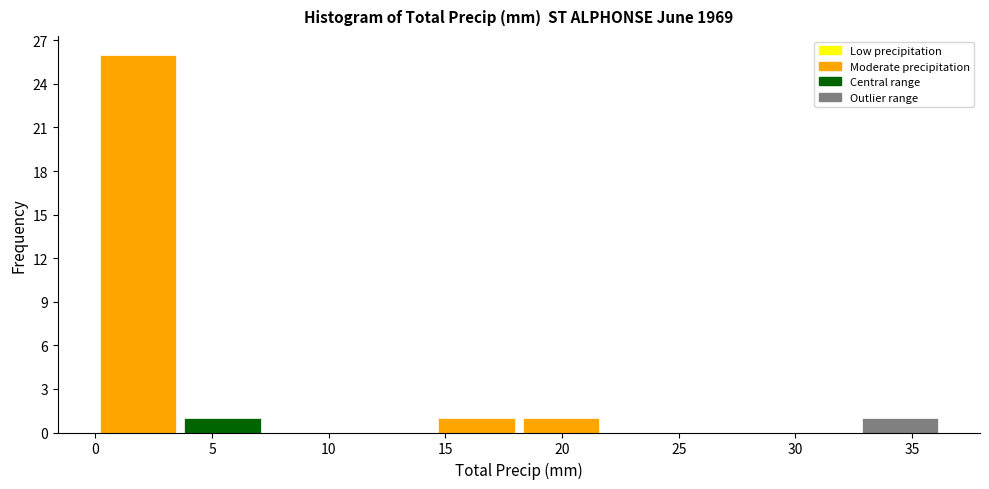

How tall is the bar that spans 3.5 to 7.5 on the x-axis? Neither the bar edges nor the heights are printed on the chart, so give them approximately, as read against the axes.

1